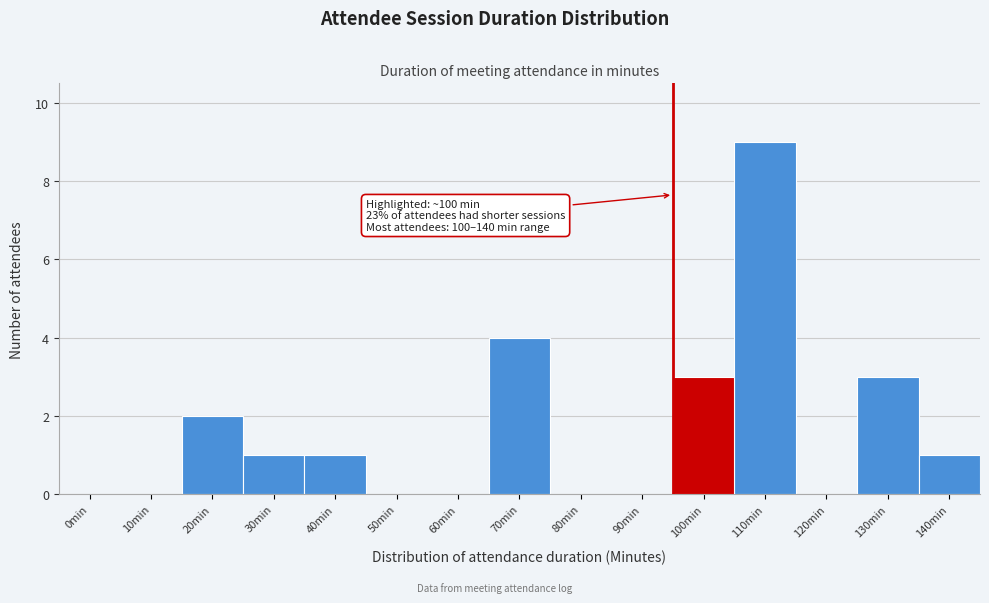

Reading left to right, transcribe all the data shown in this chart.

0min=0	10min=0	20min=2	30min=1	40min=1	50min=0	60min=0	70min=4	80min=0	90min=0	100min=3	110min=9	120min=0	130min=3	140min=1